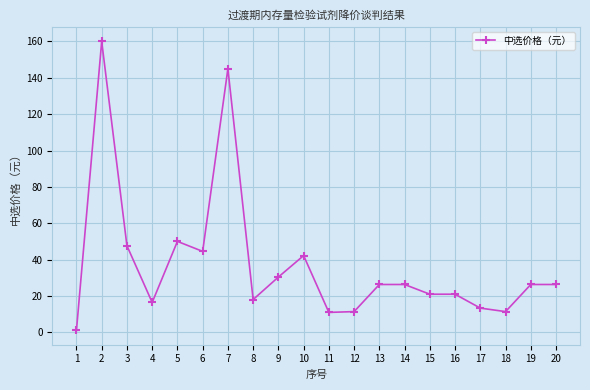

At which category does the chart reach its peak across all series?

2